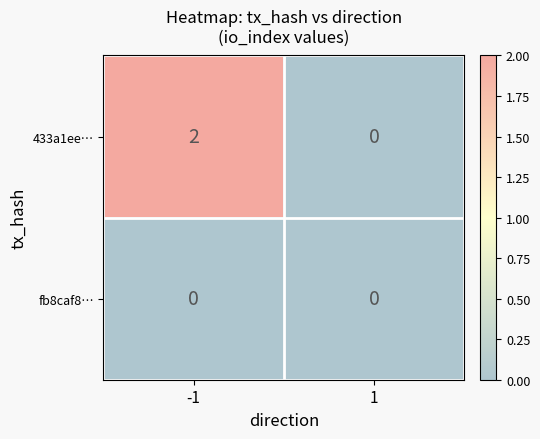

Reading left to right, extract all data points from this chart.

433a1ee…: -1=2	1=0
fb8caf8…: -1=0	1=0